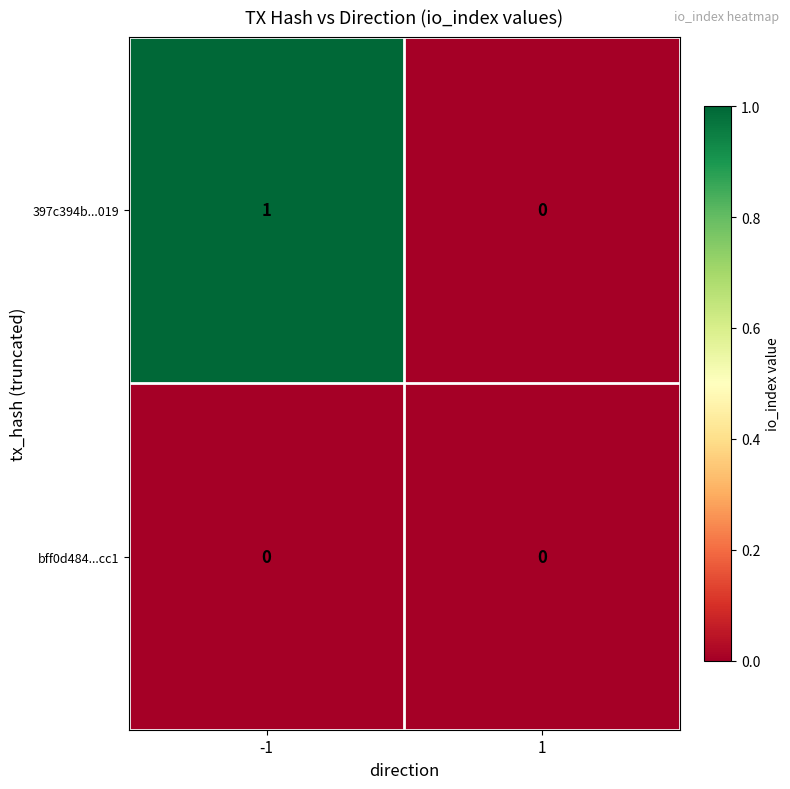

Is it true that 397c394b...019 equals 1 at -1?

True